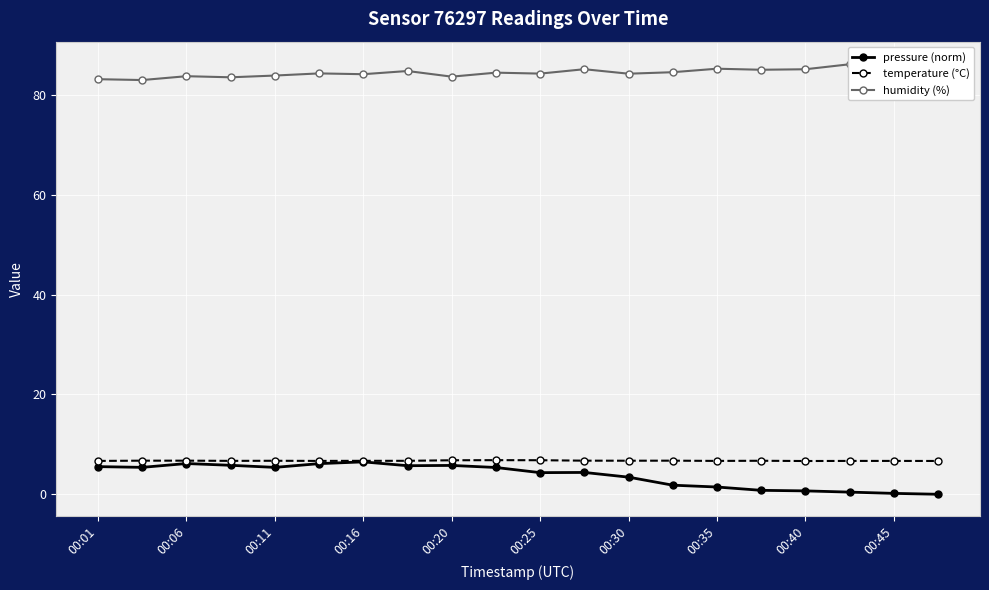

True or false: temperature (°C) has more than 0 interior local peaks.

True